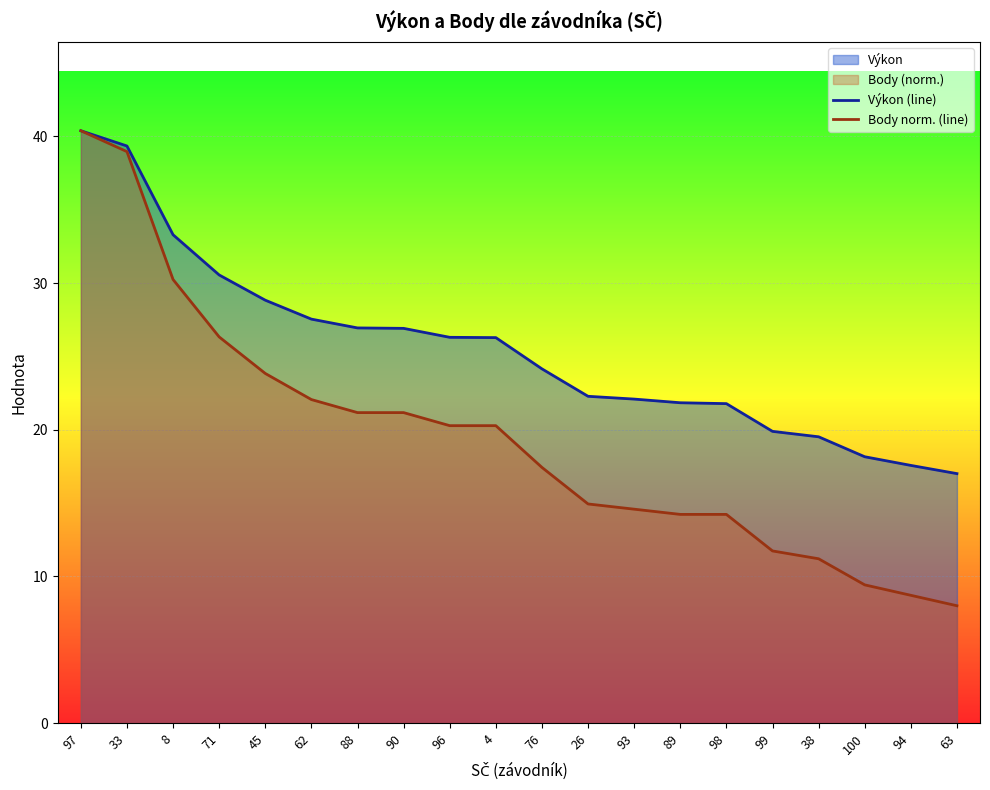

What is the label of the 6th point from the right?

98